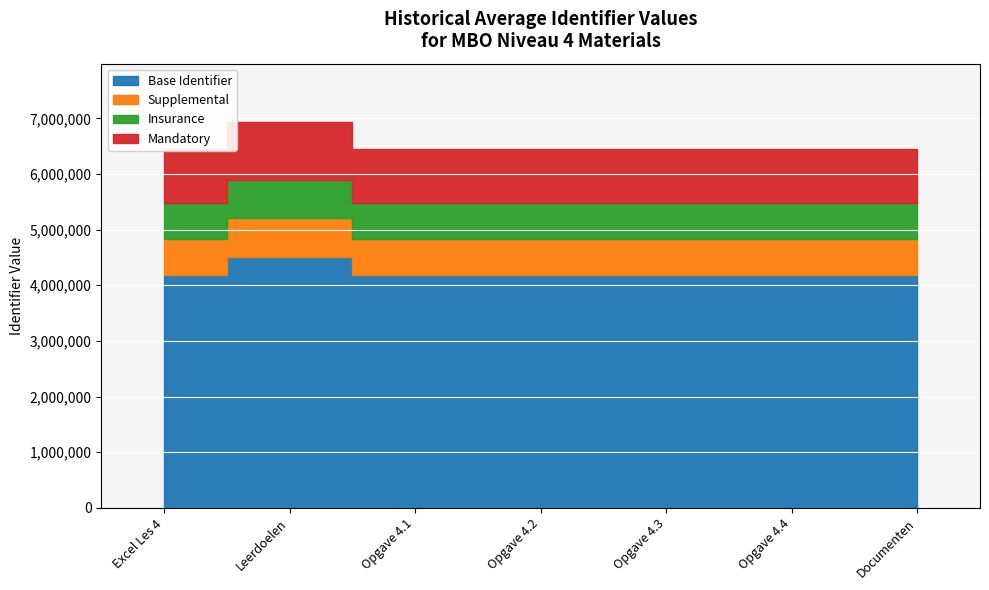

What is the label of the 4th point from the right?

Opgave 4.2